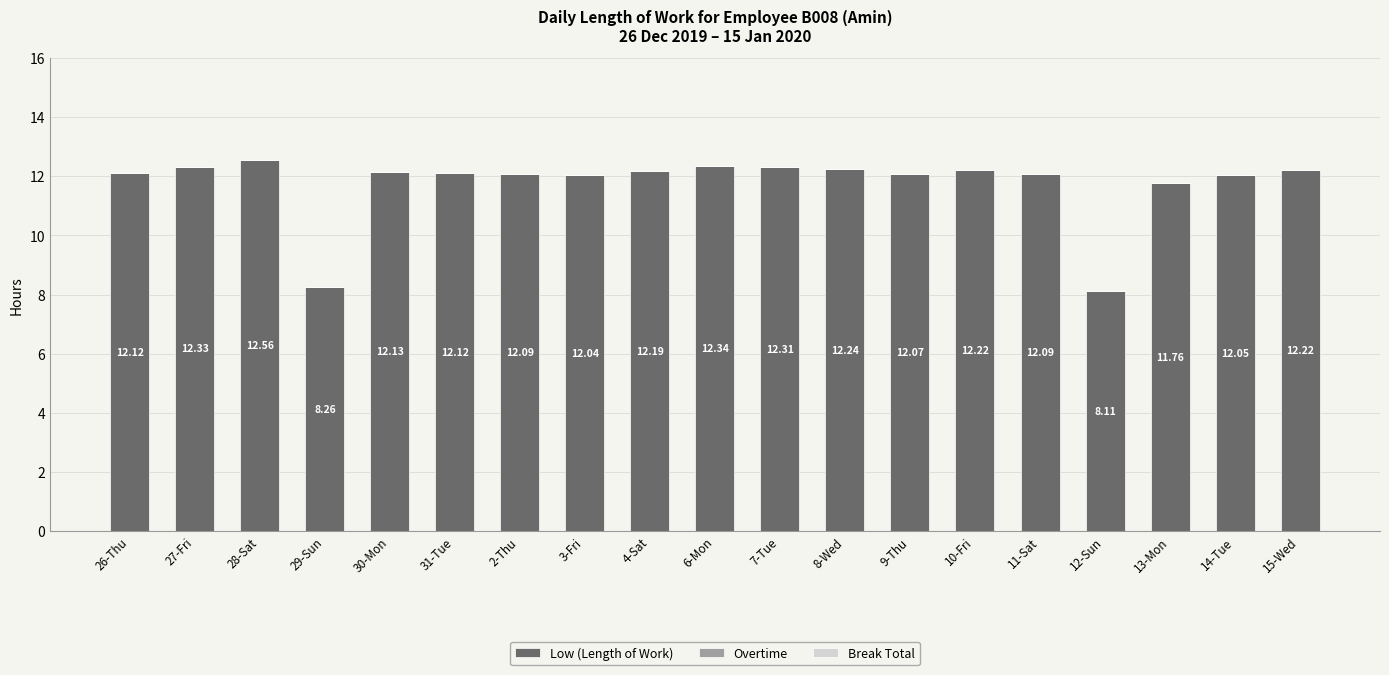

Are the bars horizontal?

No